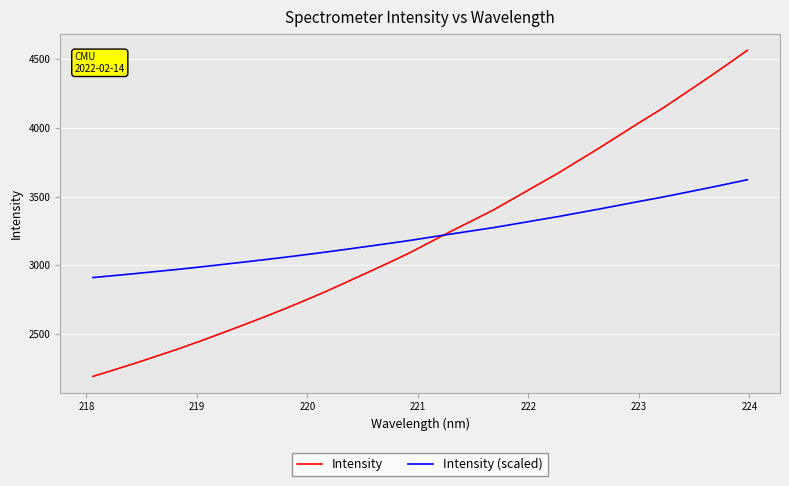

Rank the series by their maximum value, from highest to lowest.

Intensity, Intensity (scaled)